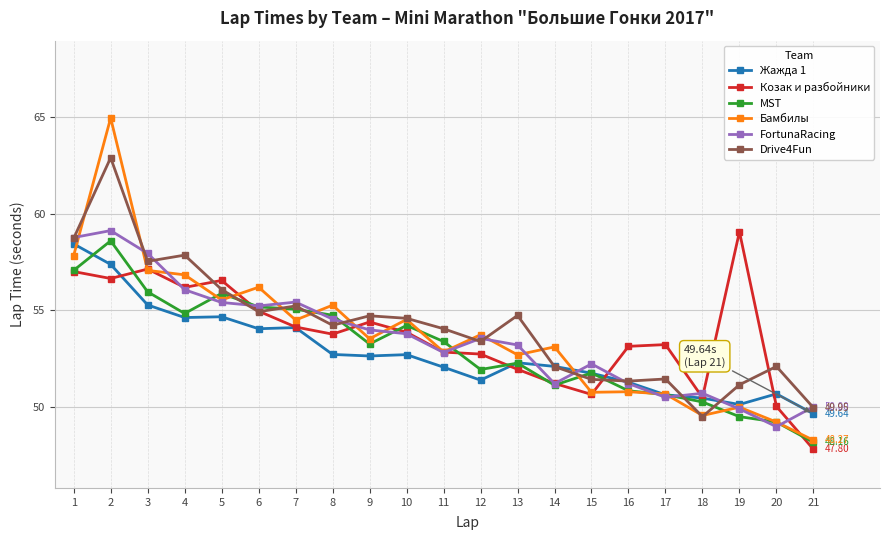

True or false: FortunaRacing has more than 0 points higher than both neighbors.

True